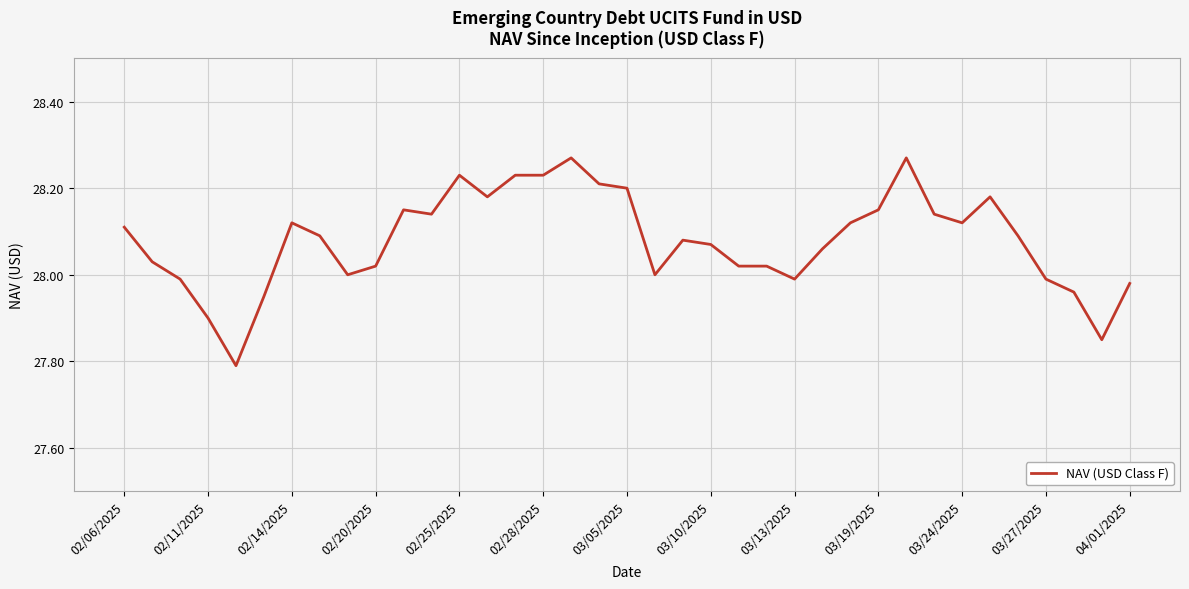

What is the difference between the maximum and minimum values?

0.5